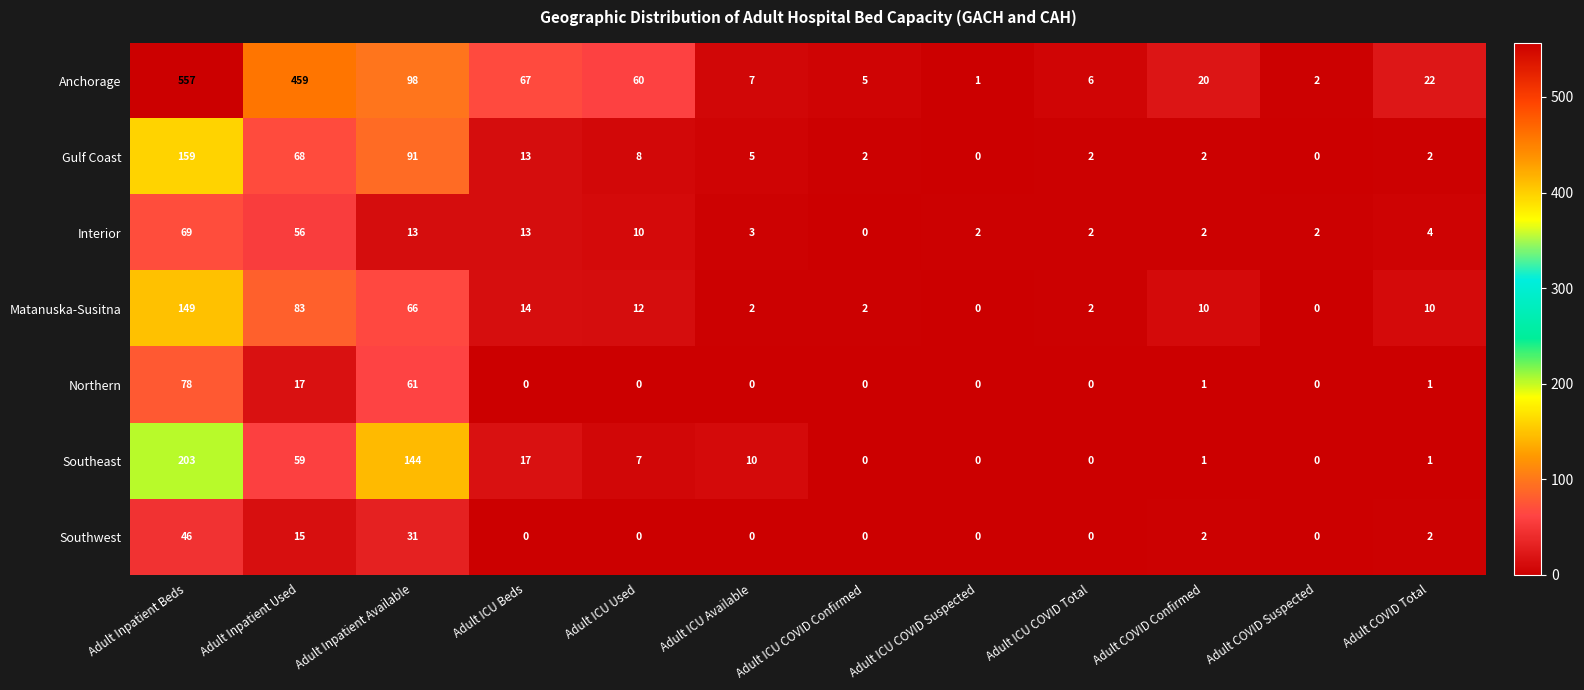

Where is Anchorage nearest to the value 279?

Adult Inpatient Used